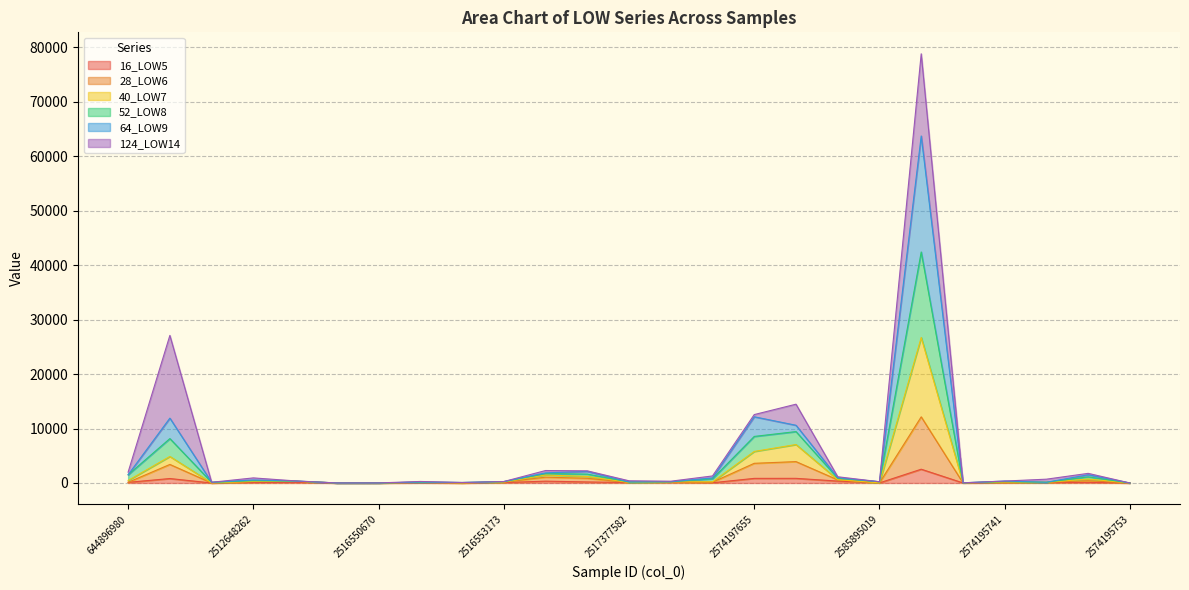

At how many categories does at least one series exceed 74518?

1